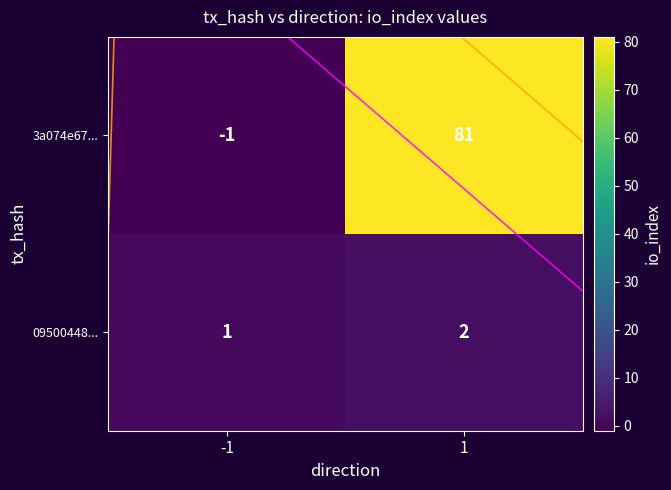

Rank the series at -1 from lowest to highest value.

3a074e67..., 09500448...